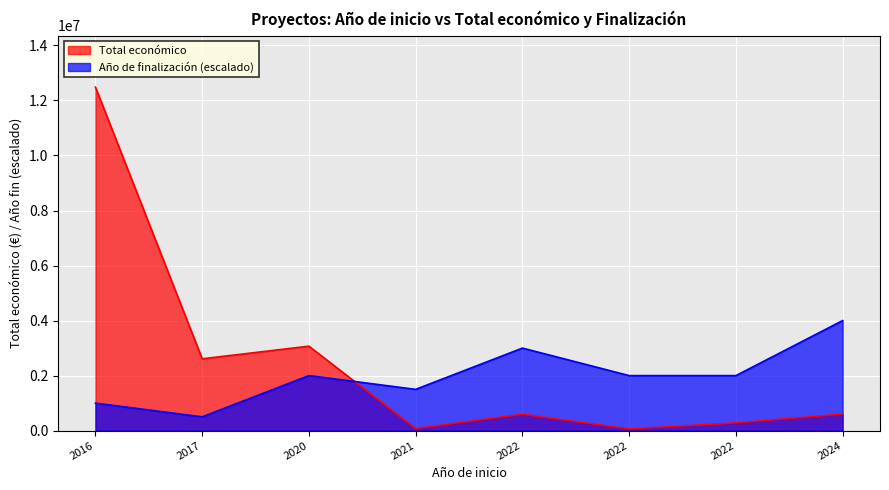

Rank the series by their average value, from highest to lowest.

Total económico, Año de finalización (escalado)